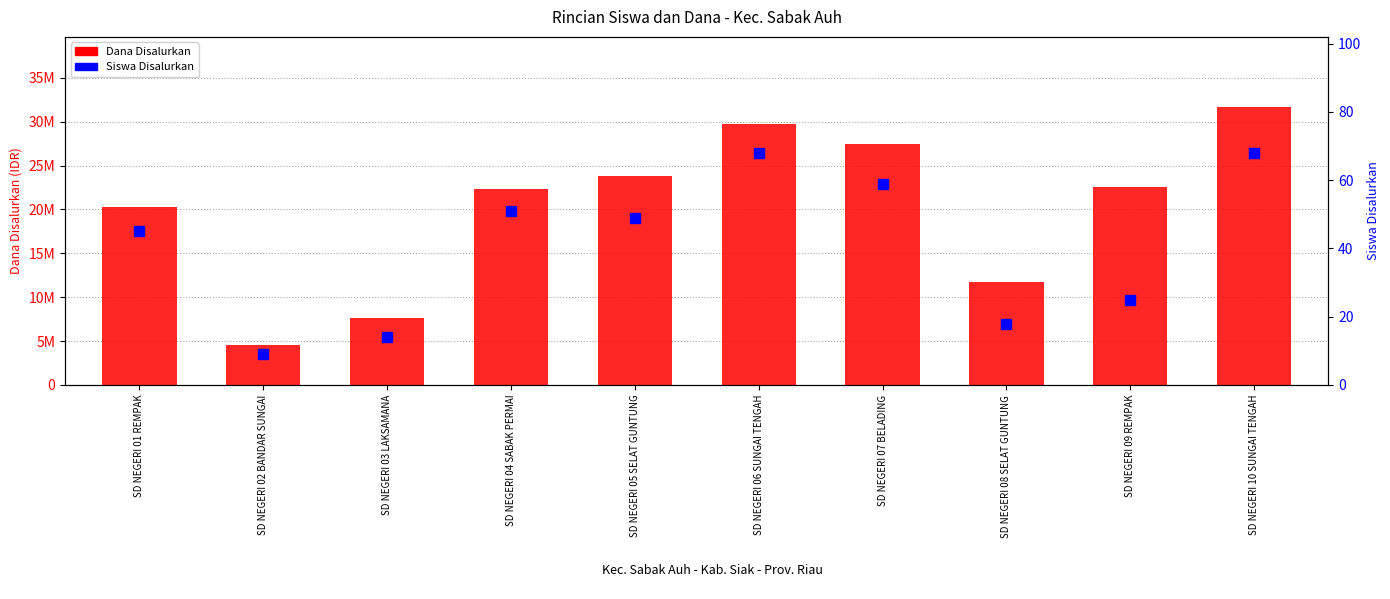

At which category is the sum across all series the highest?

SD NEGERI 10 SUNGAI TENGAH